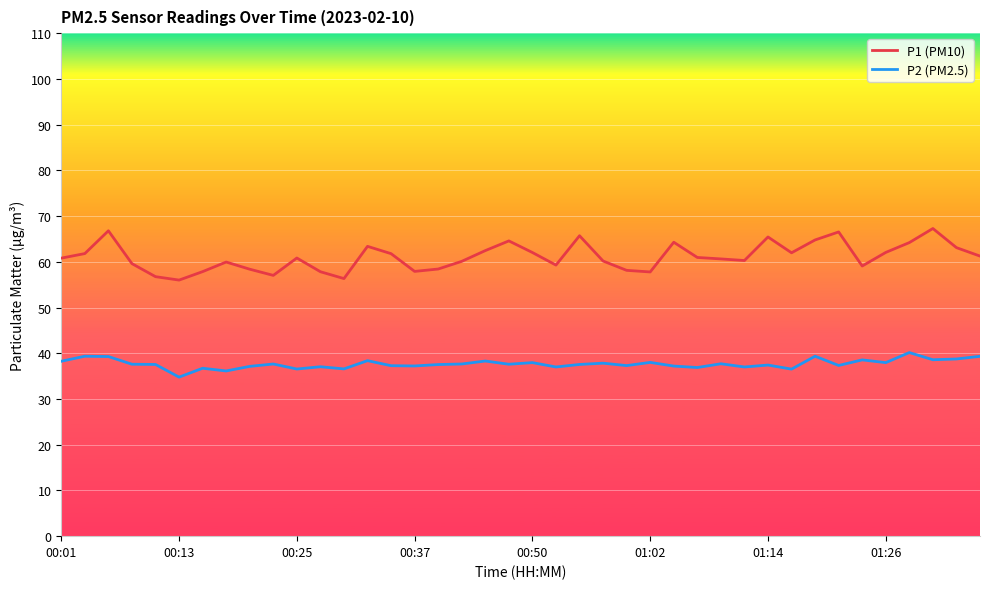

At how many categories does at least one series exceed 44?

40